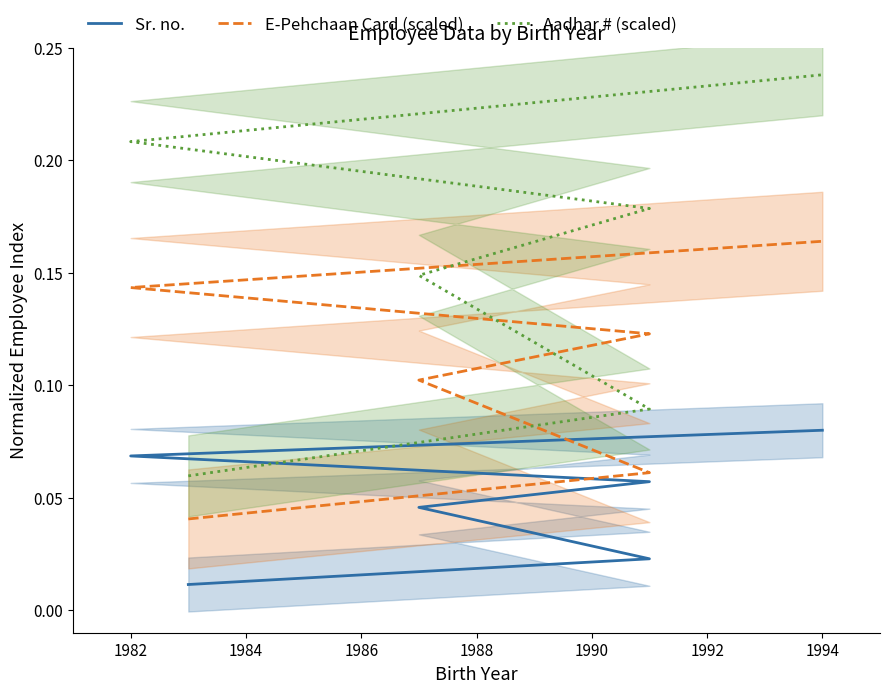

How many lines are shown in the chart?

3